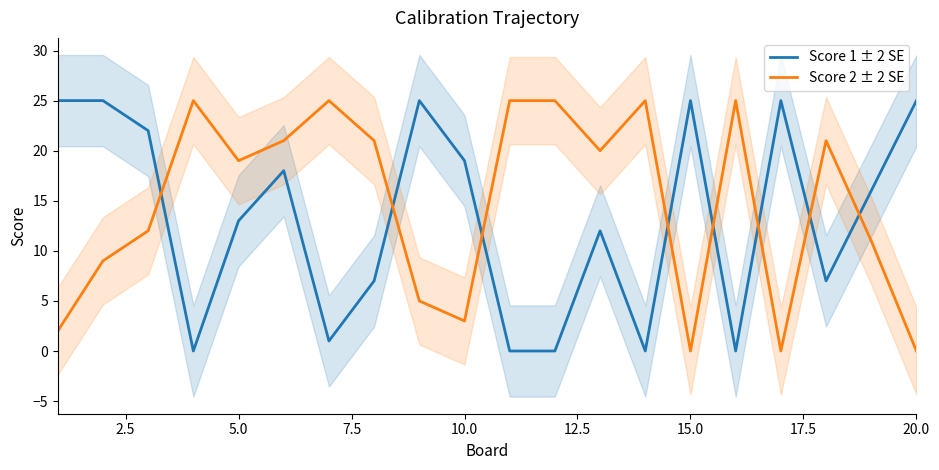

What is the difference between the maximum and second lowest values in the Score 2 ± 2 SE series?

25